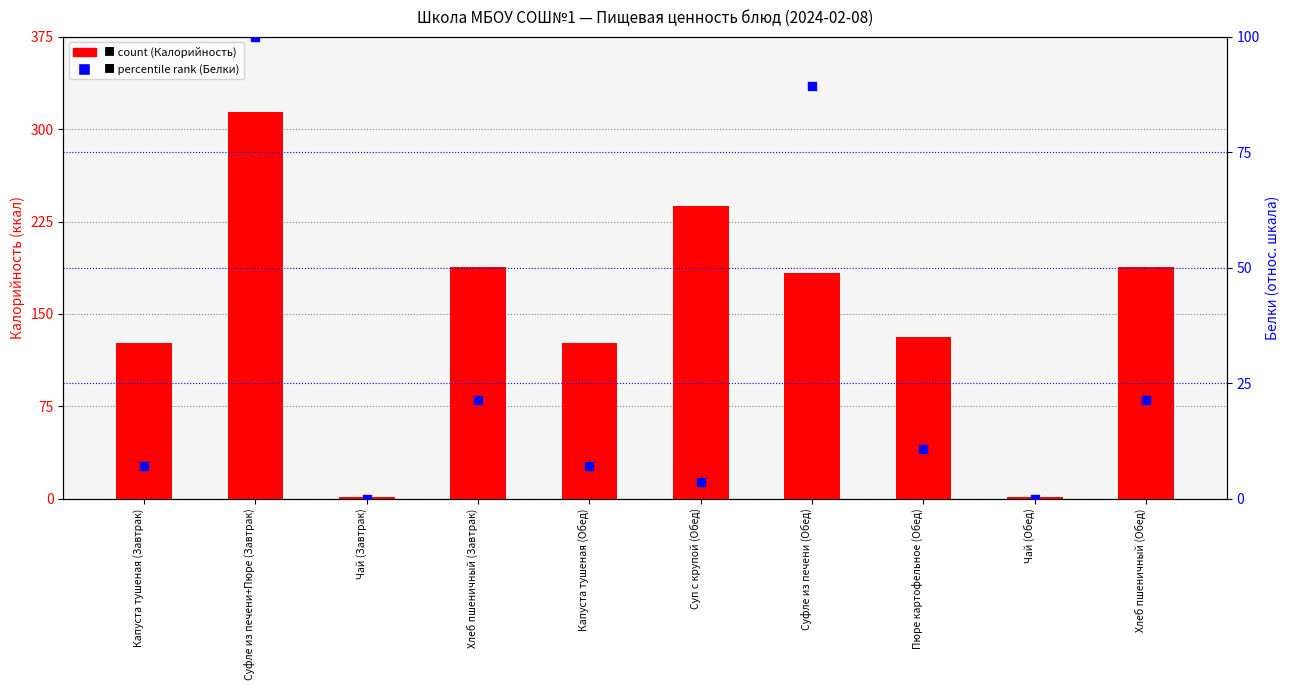

Which series has the largest total across all categories?

count (Калорийность)